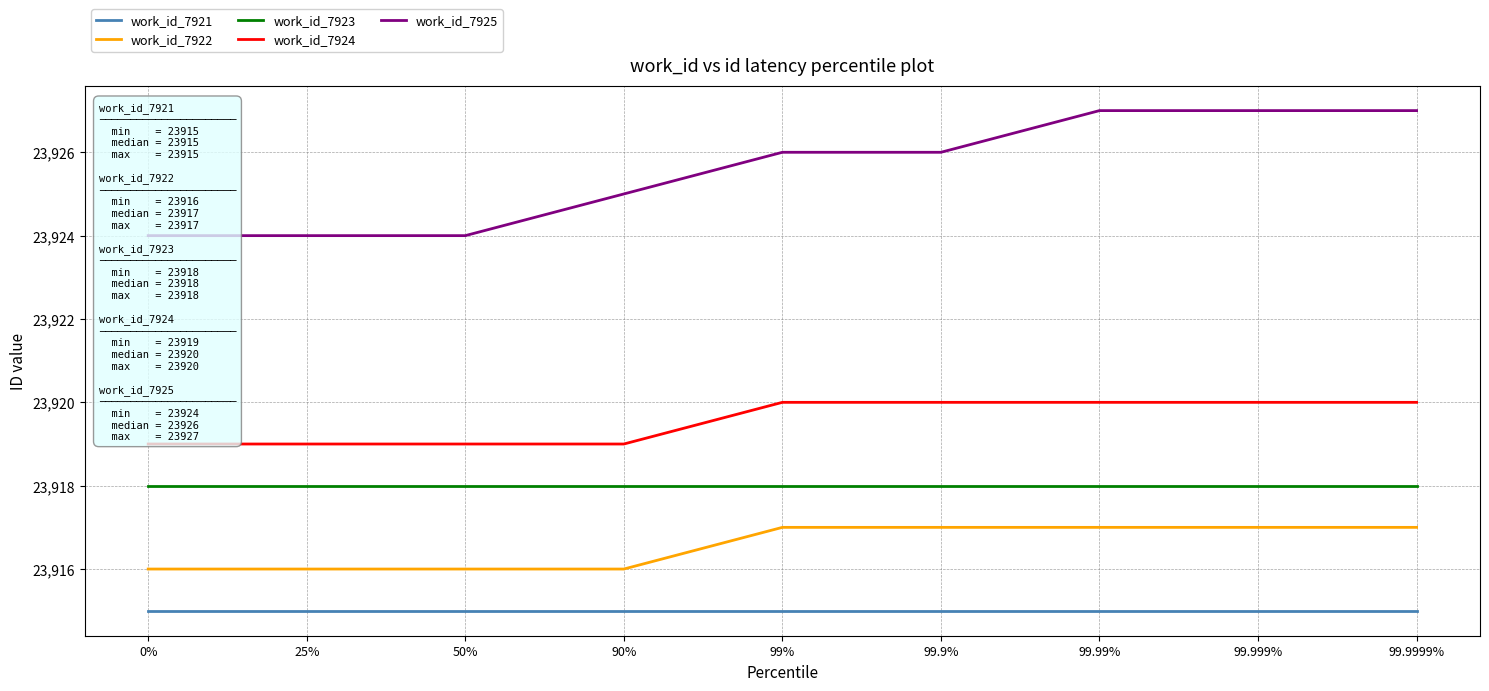

What is the spread (max minus min) of values at 99.9999%?

12